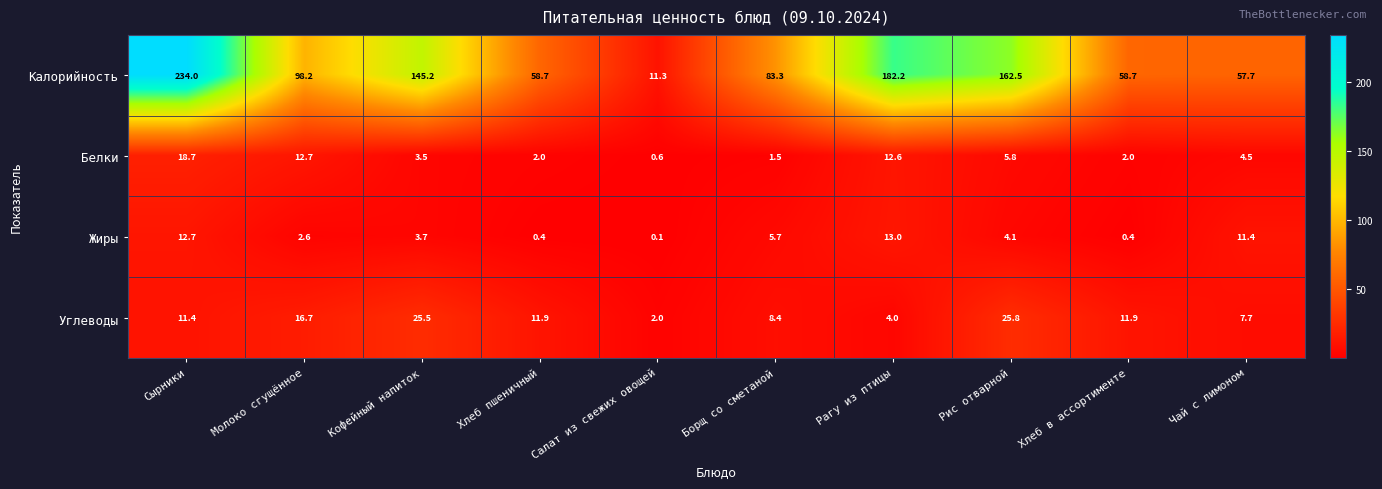

At how many categories does at least one series exceed 52?

9